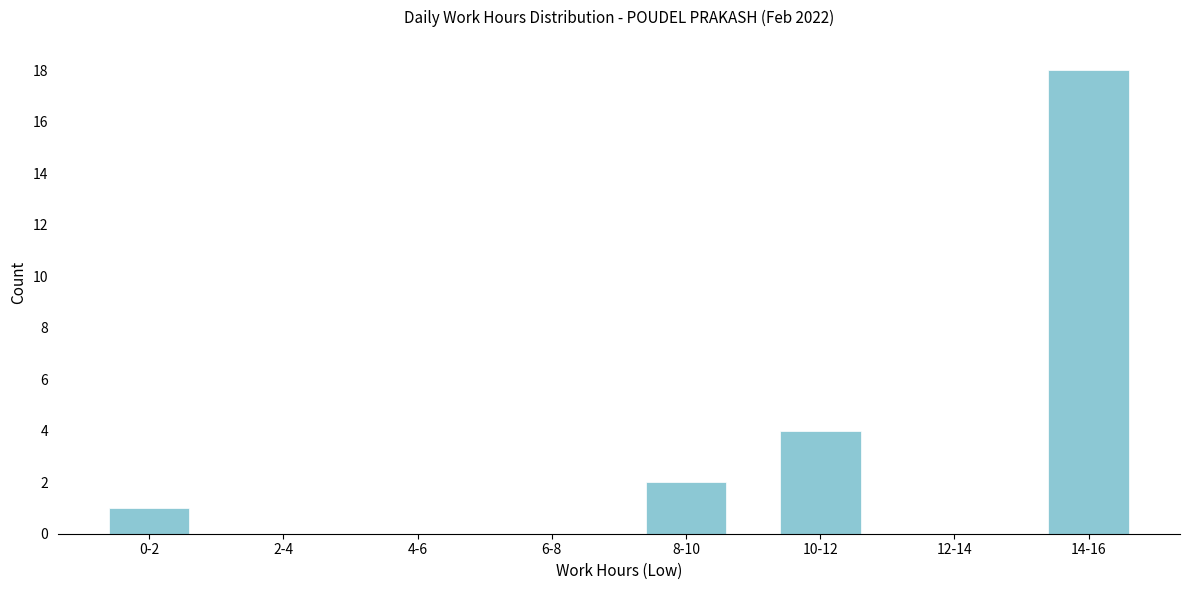

Reading left to right, what are all the values shown in this chart?

0-2=1	2-4=0	4-6=0	6-8=0	8-10=2	10-12=4	12-14=0	14-16=18